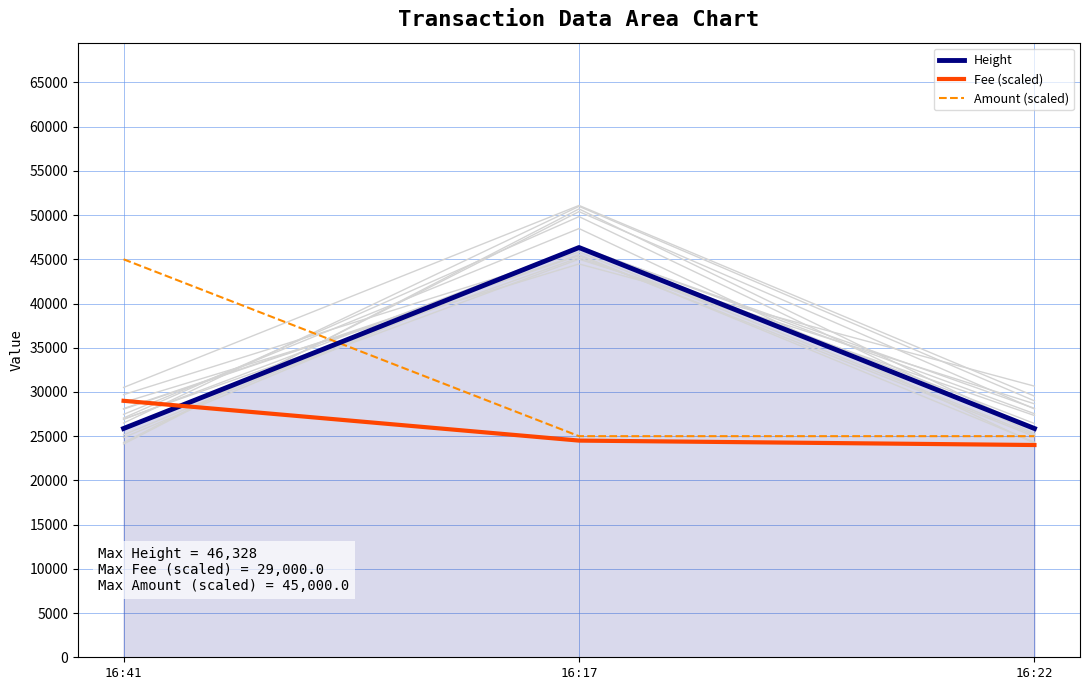

The value of Height at 16:22 is 25867. True or false?

True